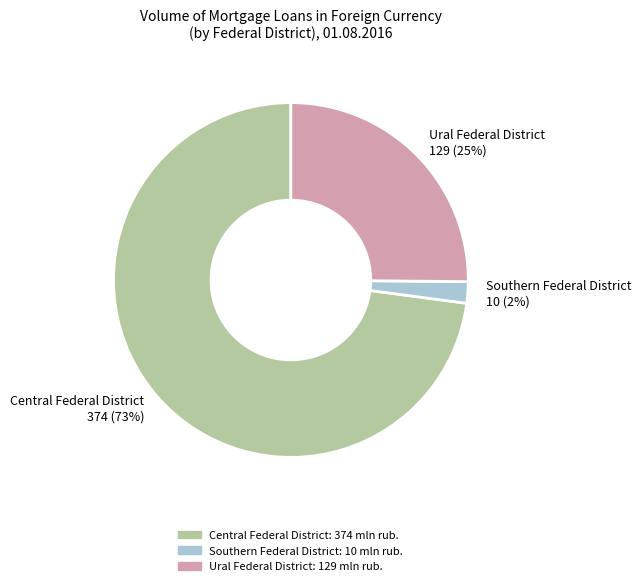

To the nearest percent, what is the difference between the largest and smallest slice percentages?

71%